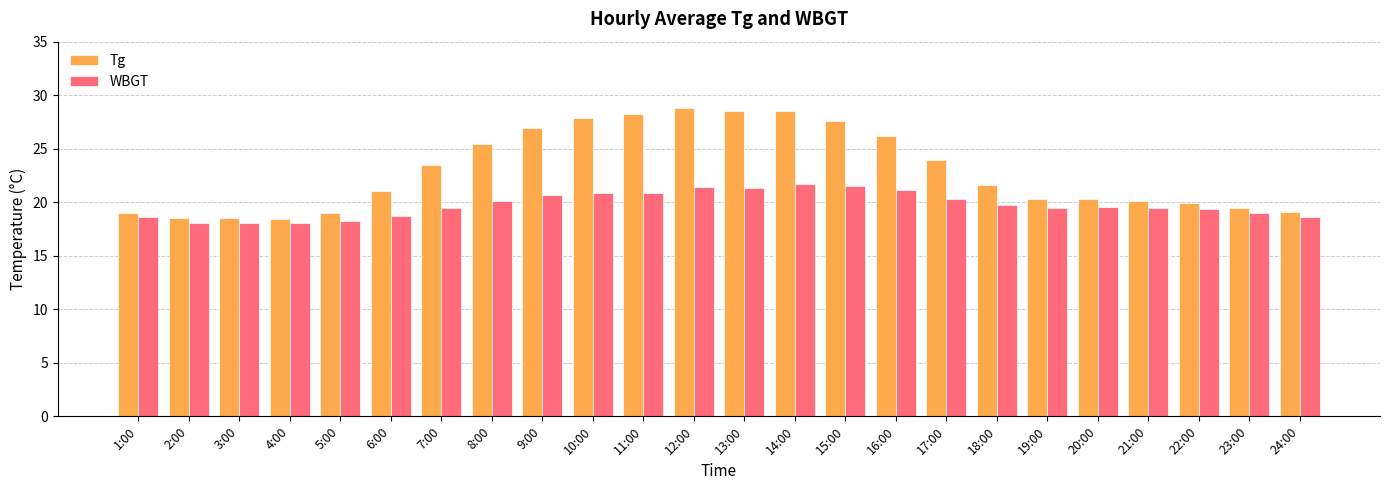

What is the sum of the WBGT values at 12:00 and 20:00?

41.0